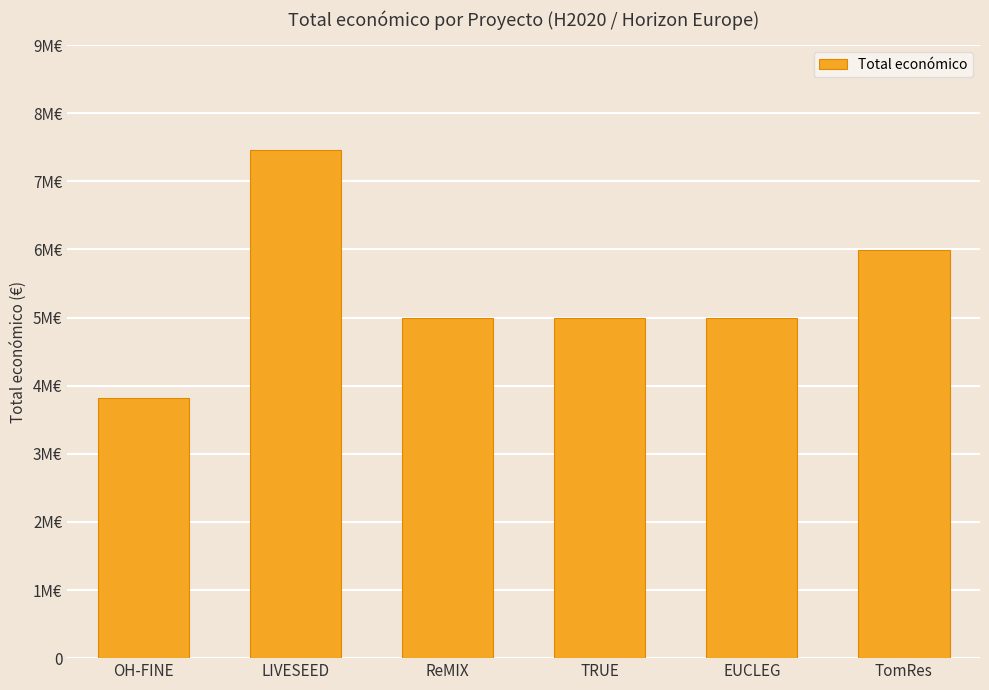

List the labels in order of value, smallest first.

OH-FINE, TRUE, ReMIX, EUCLEG, TomRes, LIVESEED